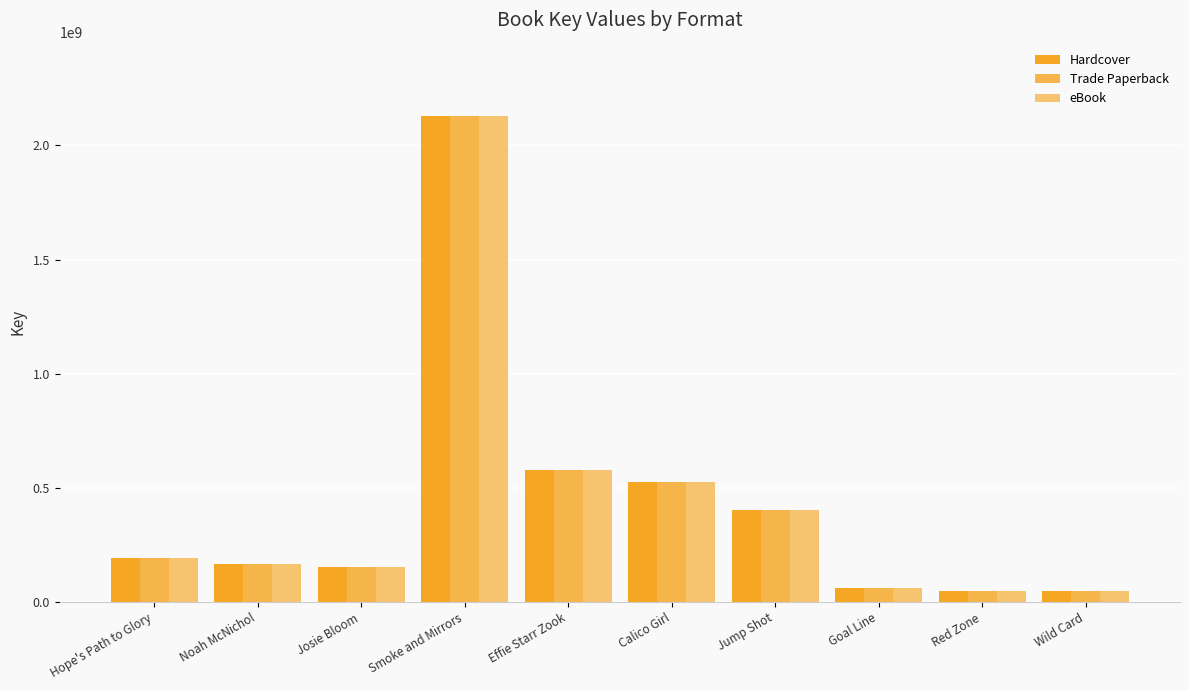

Which series changed the most between Effie Starr Zook and Wild Card?

Hardcover